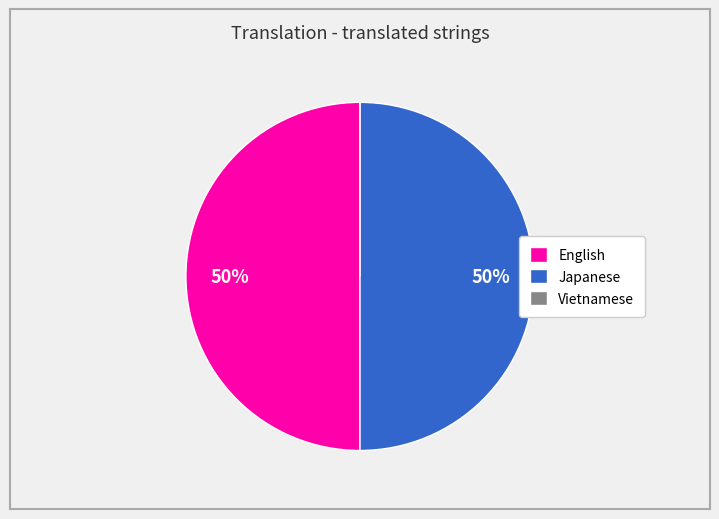

Is it true that Japanese is 44% of the pie?

False